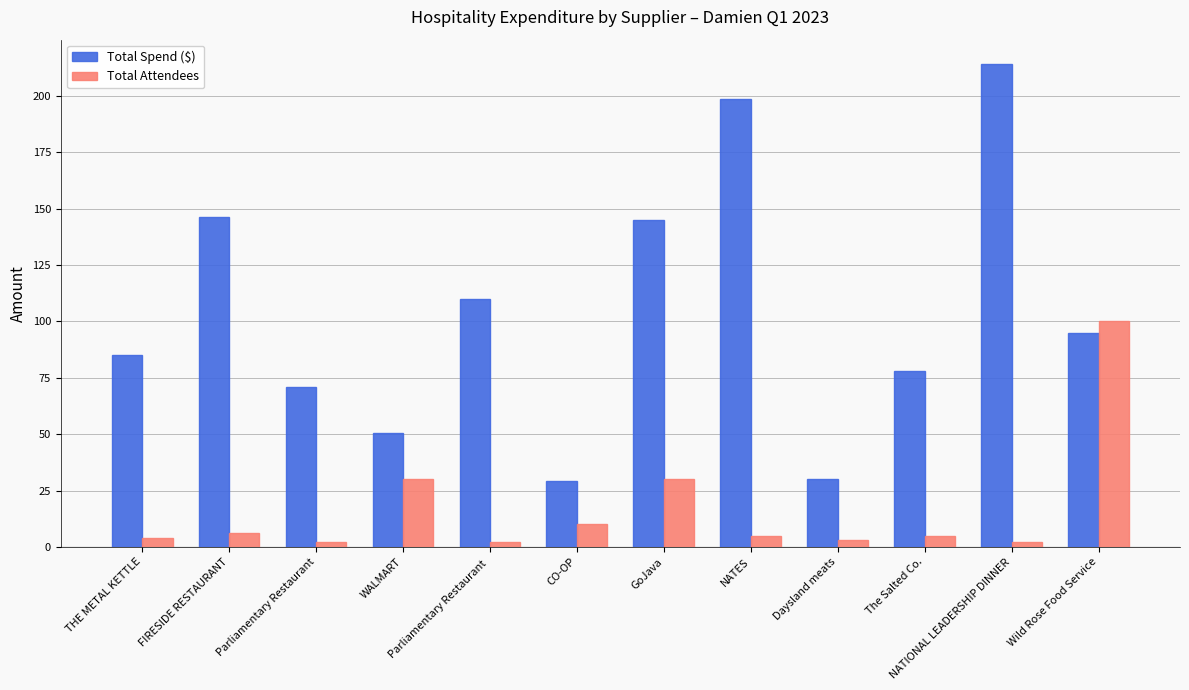

What is the label of the 11th bar from the left?

NATIONAL LEADERSHIP DINNER